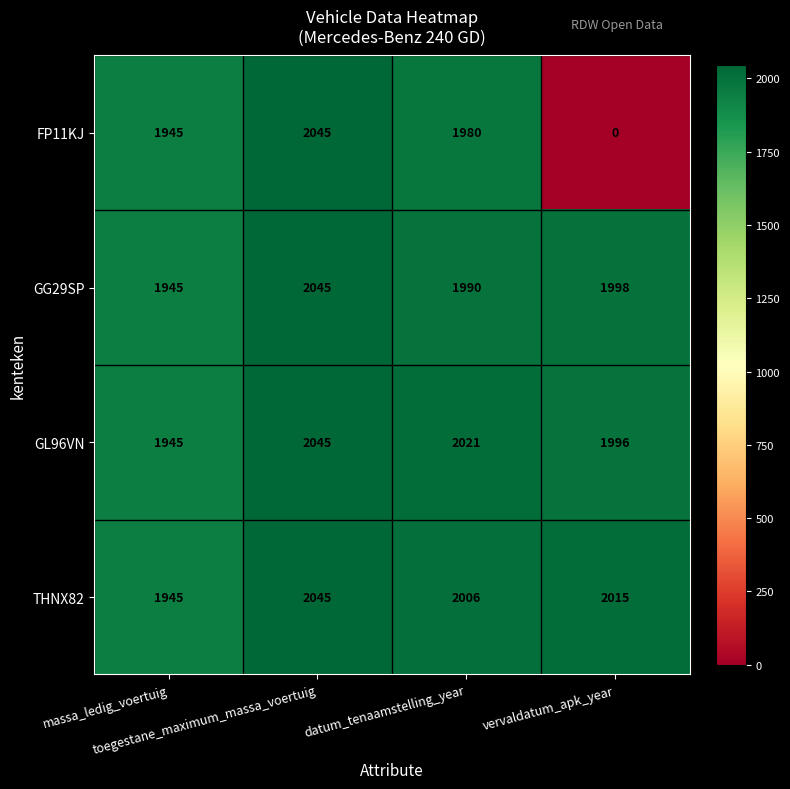

What is the average value of the GL96VN series?

2002